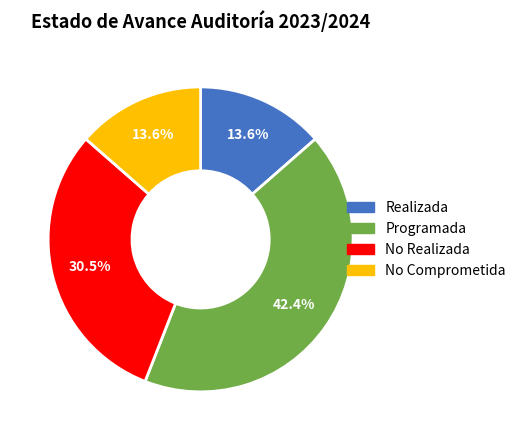

Do Programada and Realizada together represent more than half of the pie?

Yes